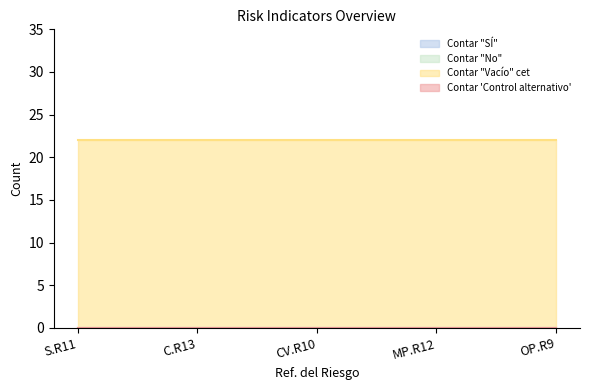

What is the label of the 2nd point from the left?

C.R13